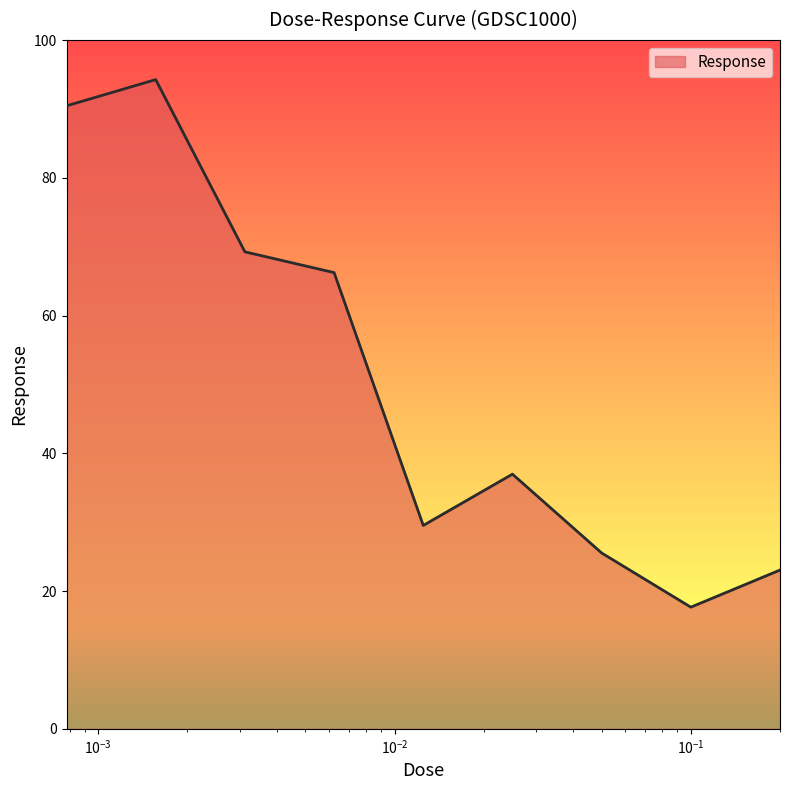

What is the difference between the maximum and minimum values?

76.6